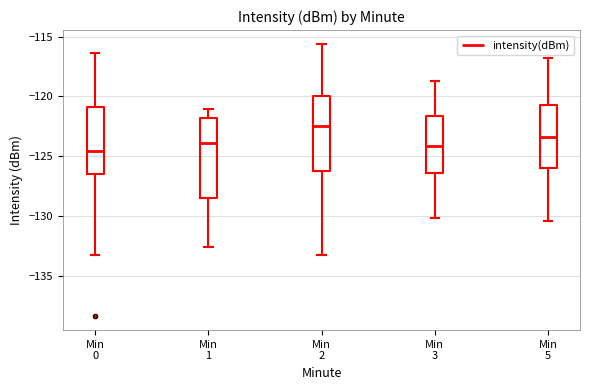

Which box has the highest median line?

Min 2